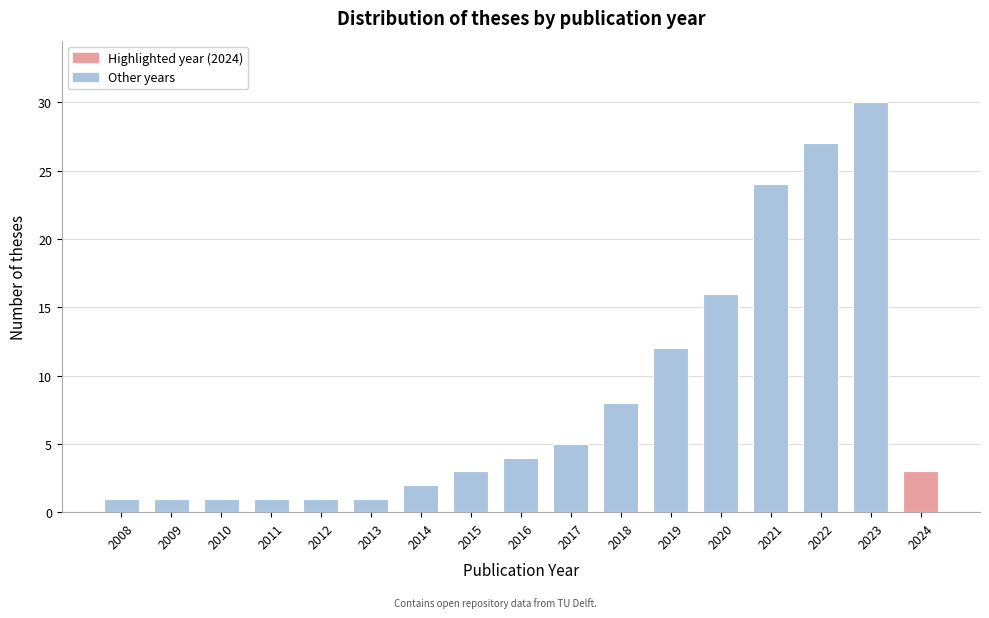

Reading right to left, what are all the values shown in this chart?

2024=3	2023=30	2022=27	2021=24	2020=16	2019=12	2018=8	2017=5	2016=4	2015=3	2014=2	2013=1	2012=1	2011=1	2010=1	2009=1	2008=1